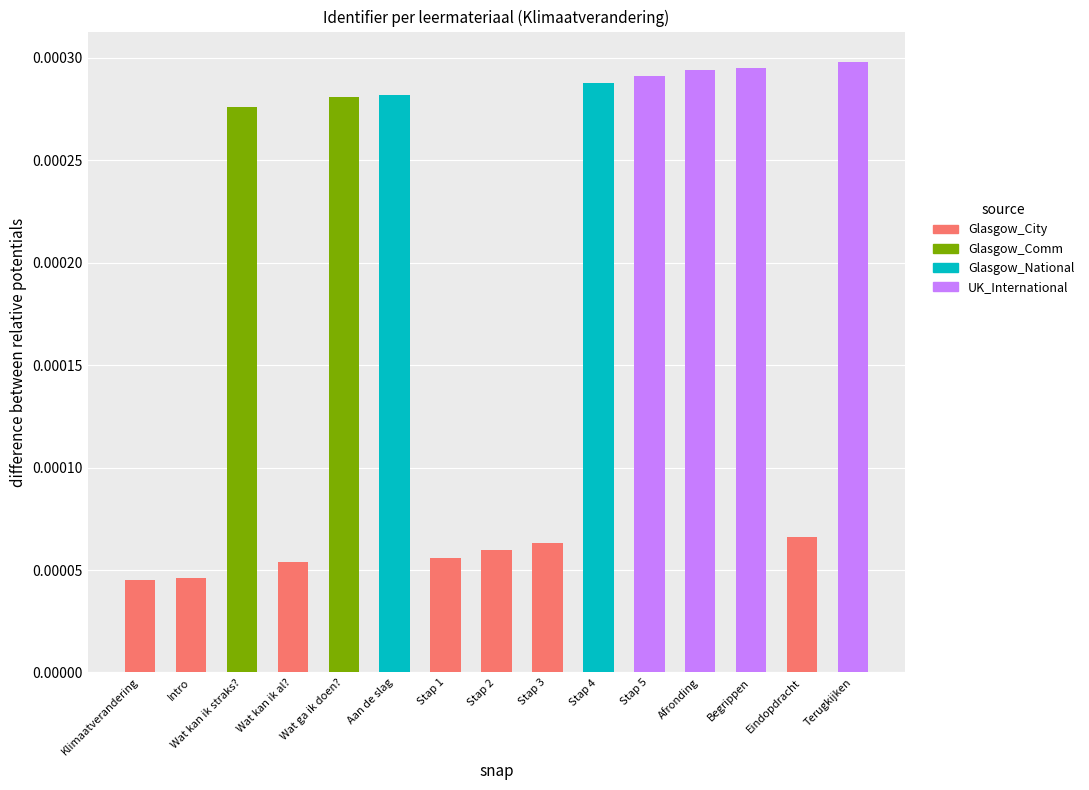

The Glasgow_Comm series shows 0.0 at Intro. True or false?

True